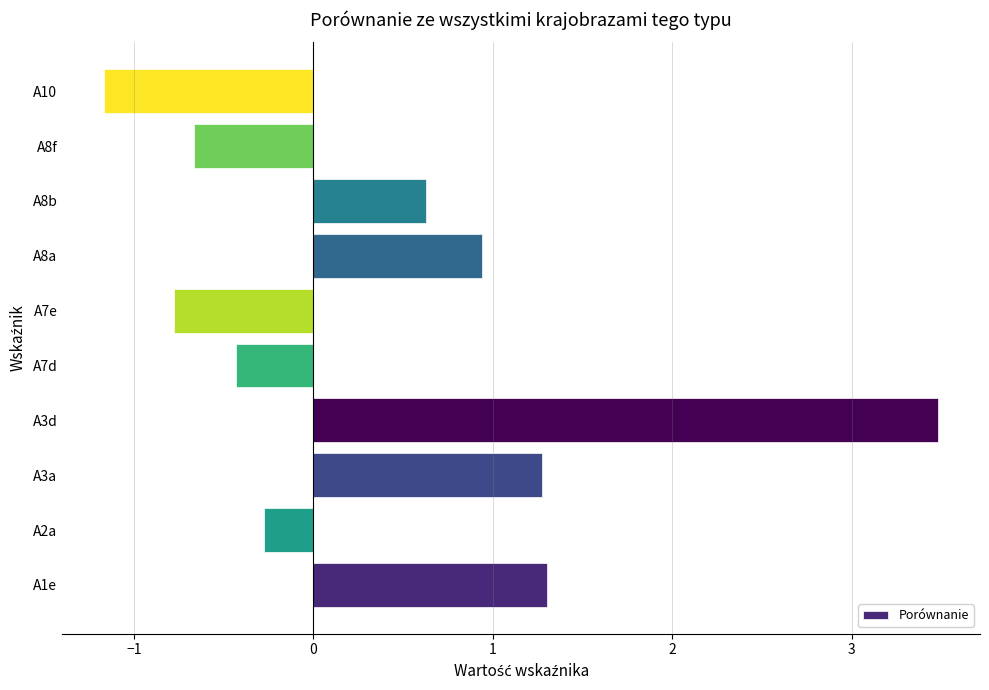

The value at A10 is -1.6. True or false?

False